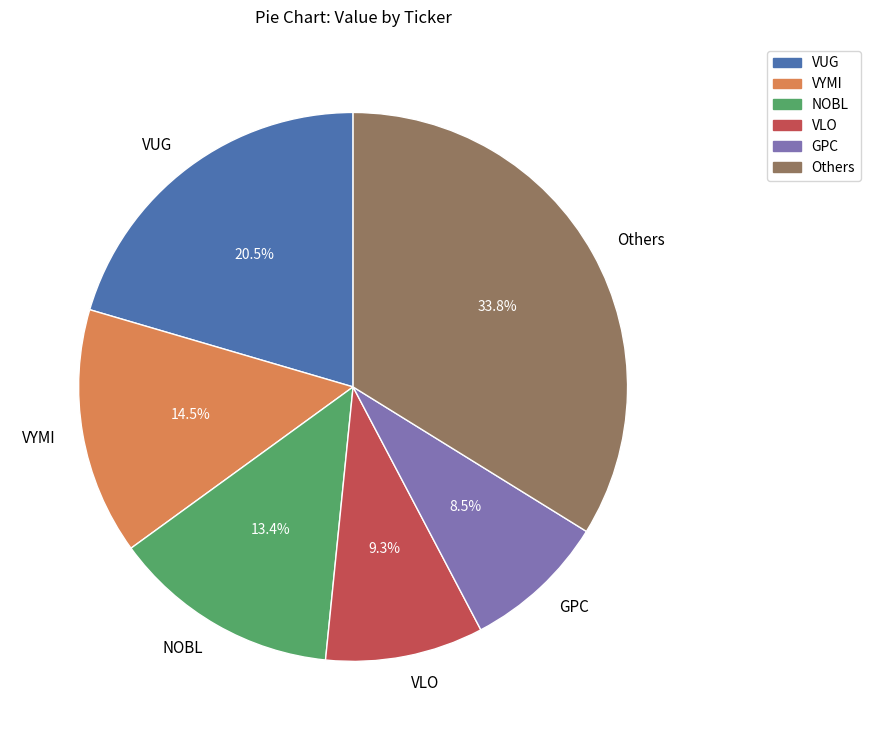

What is the total percentage of GPC and VYMI?

23.0%